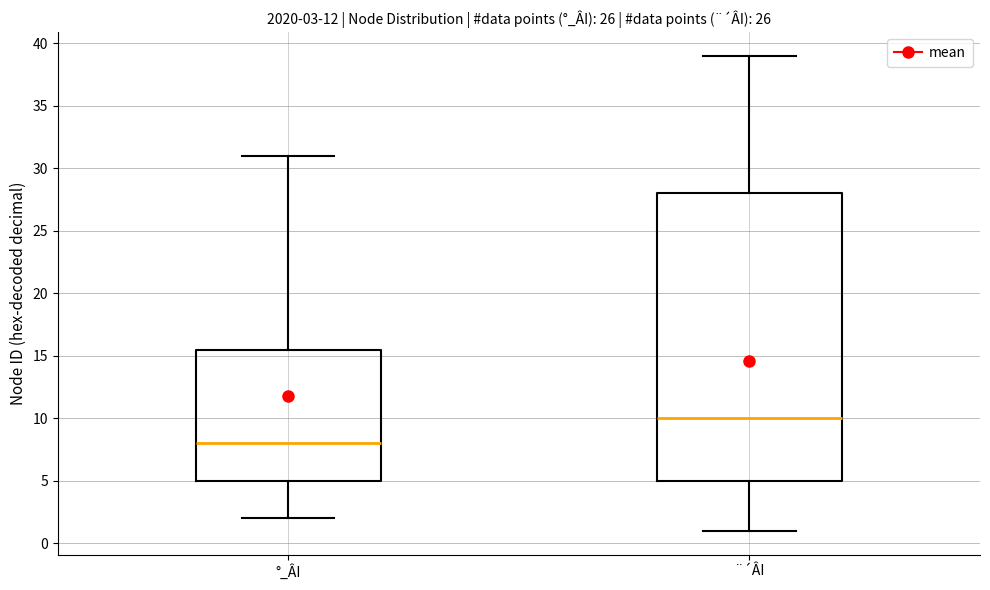

Which box is the tallest, from its lower edge to its upper edge?

¨´ÂI